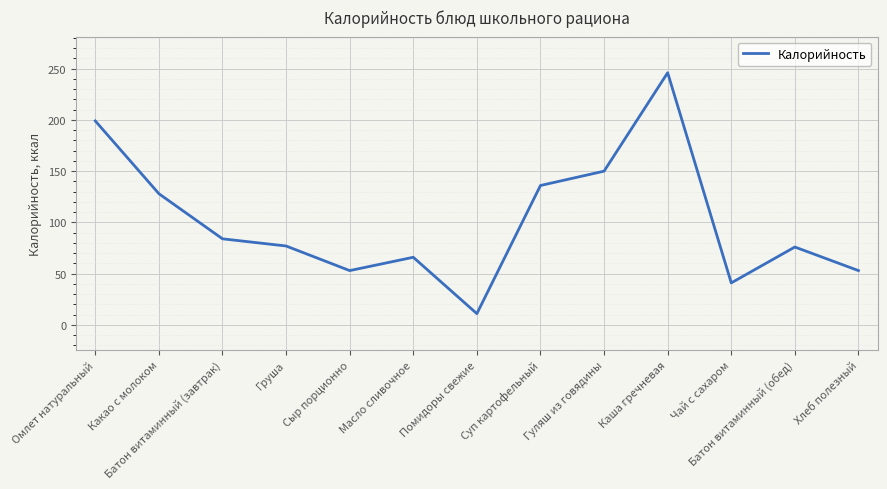

The value at Омлет натуральный is 199. True or false?

True